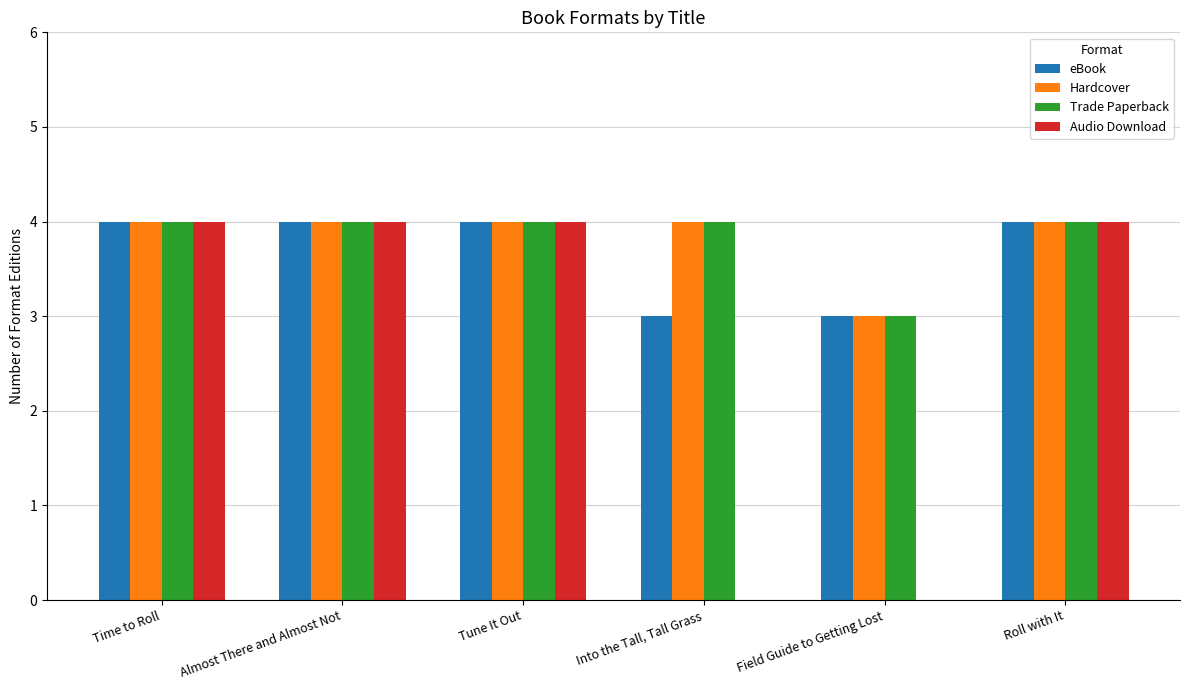

Reading left to right, extract all data points from this chart.

eBook: Time to Roll=4	Almost There and Almost Not=4	Tune It Out=4	Into the Tall, Tall Grass=3	Field Guide to Getting Lost=3	Roll with It=4
Hardcover: Time to Roll=4	Almost There and Almost Not=4	Tune It Out=4	Into the Tall, Tall Grass=4	Field Guide to Getting Lost=3	Roll with It=4
Trade Paperback: Time to Roll=4	Almost There and Almost Not=4	Tune It Out=4	Into the Tall, Tall Grass=4	Field Guide to Getting Lost=3	Roll with It=4
Audio Download: Time to Roll=4	Almost There and Almost Not=4	Tune It Out=4	Into the Tall, Tall Grass=0	Field Guide to Getting Lost=0	Roll with It=4